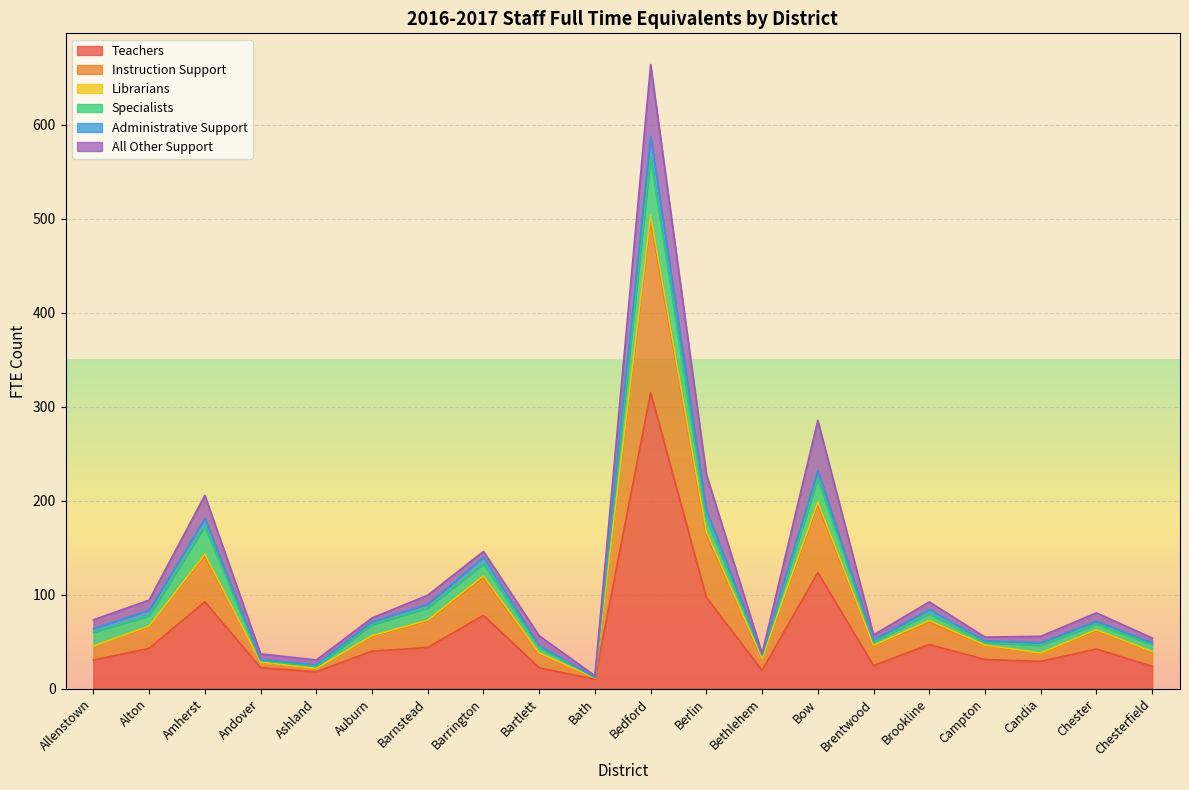

What is the difference between the maximum and minimum values in the Teachers series?

304.7